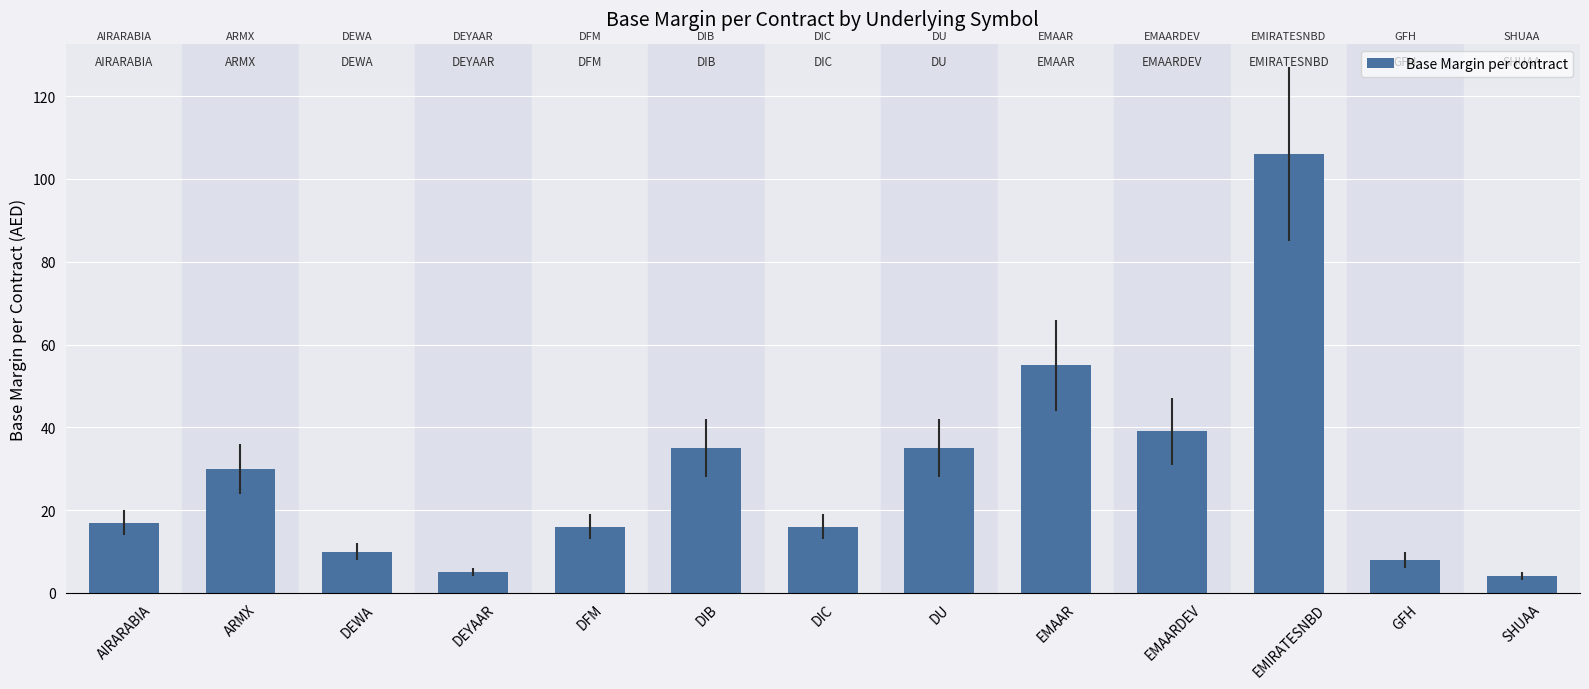

How many series are shown in this chart?

1